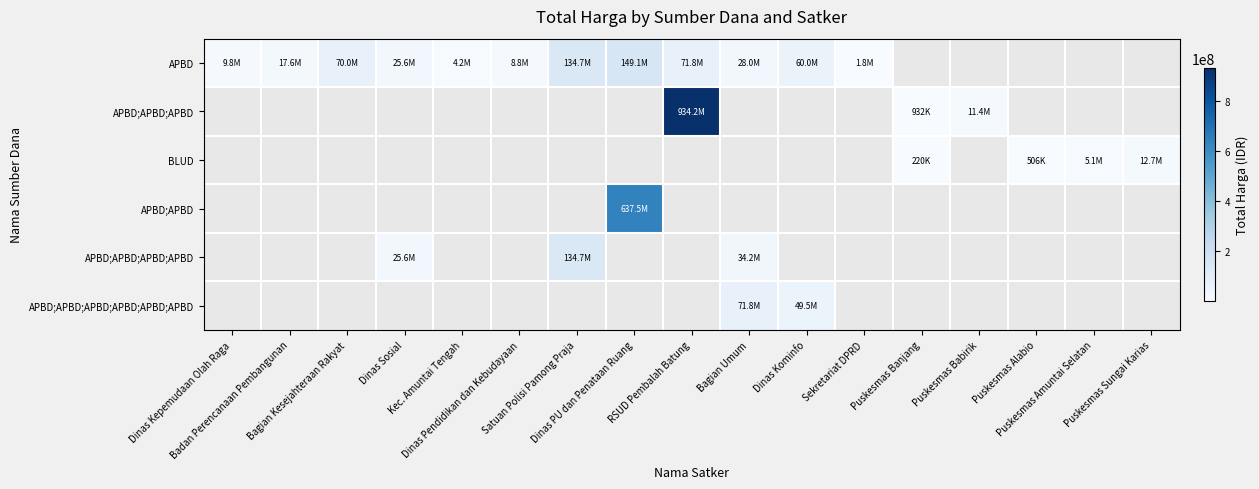

Count the number of categories in the chart.

17